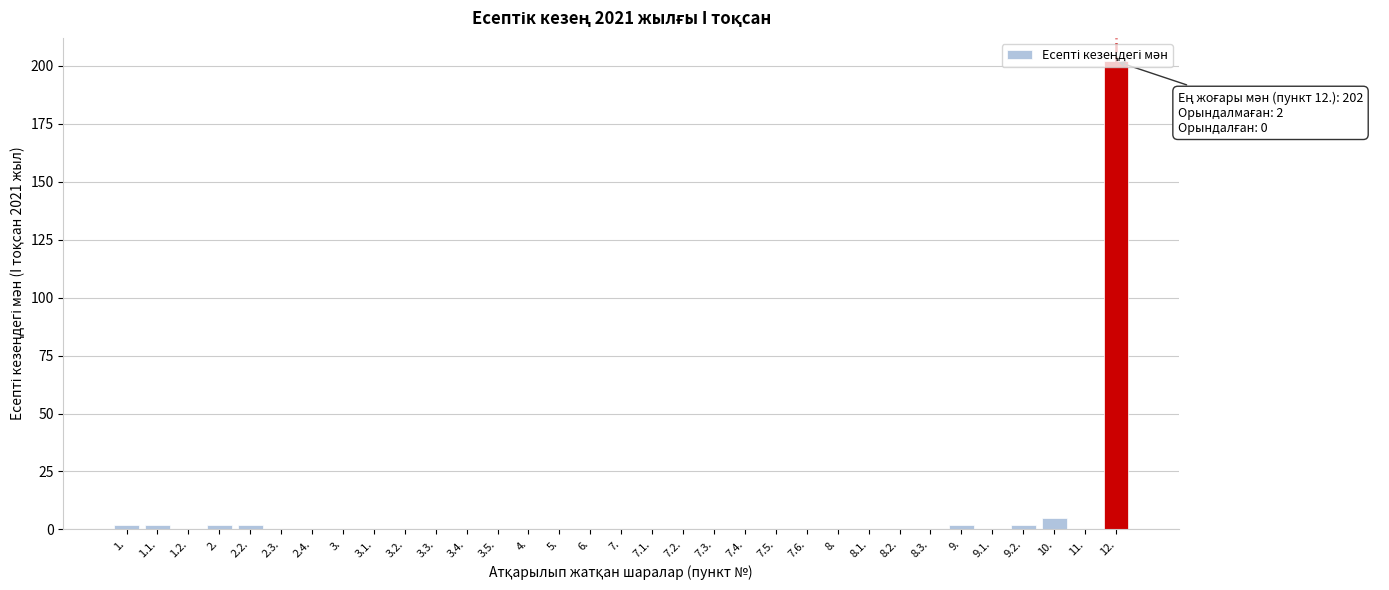

Which category has the highest value across all series?

12.